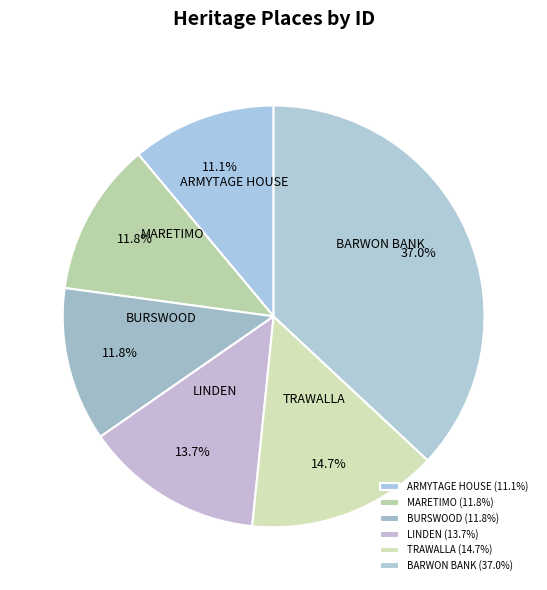

Which has a higher value, LINDEN or BARWON BANK?

BARWON BANK